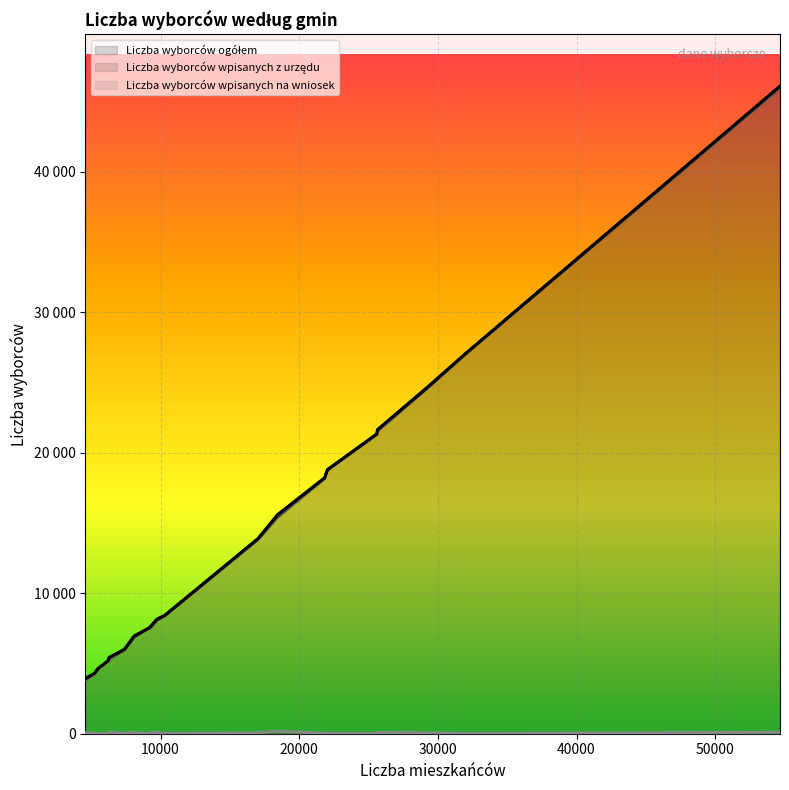

True or false: Liczba wyborców wpisanych na wniosek has more than 2 interior local peaks.

True